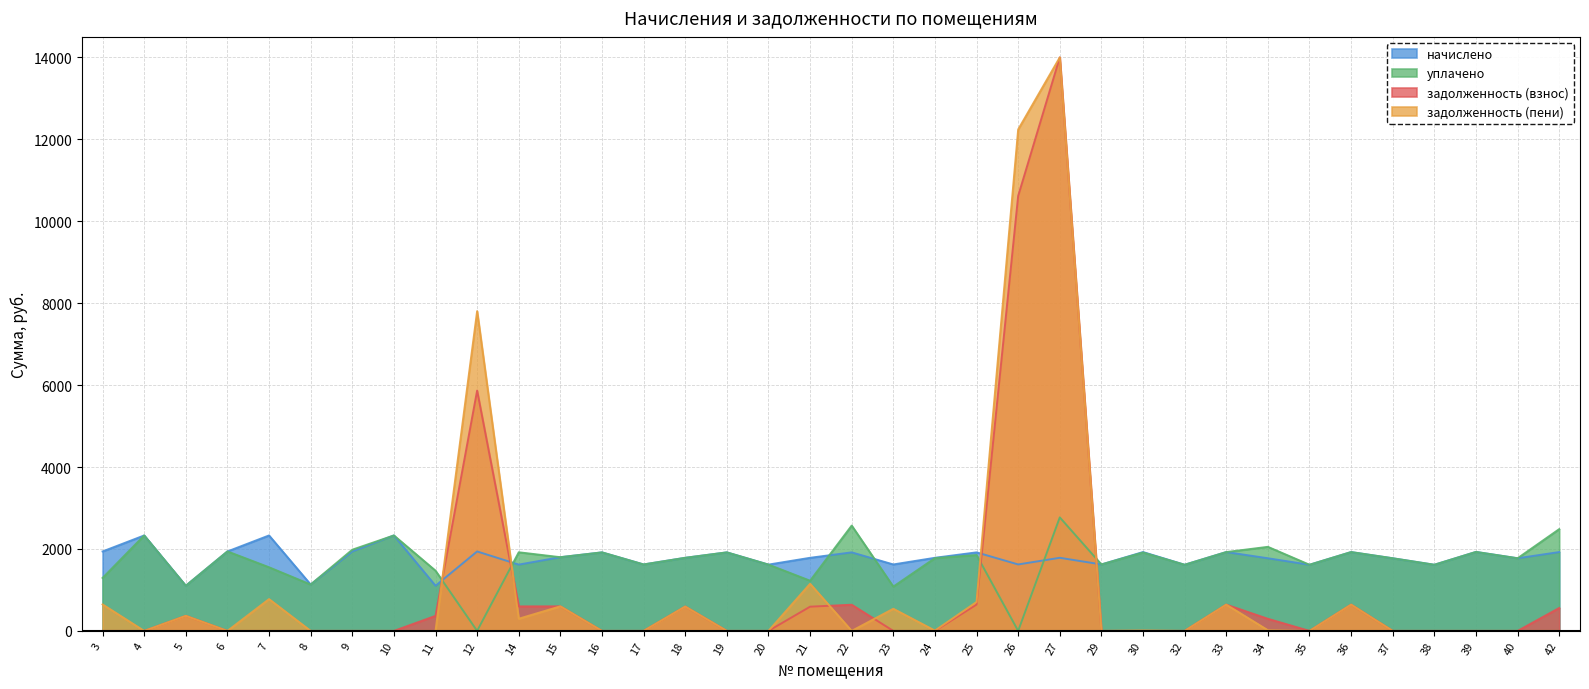

Where does the начислено series first go above 1784?

3